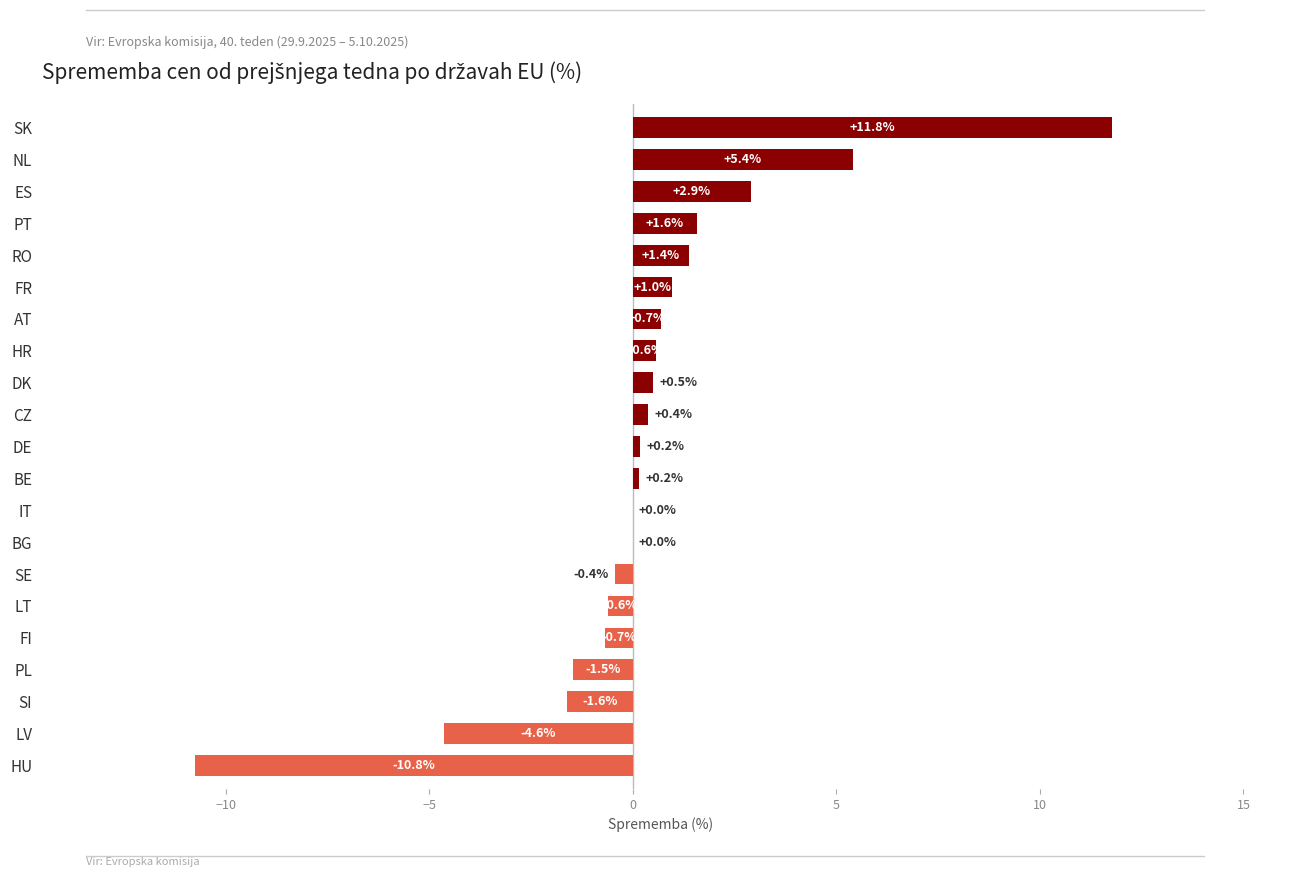

How many series are shown in this chart?

1